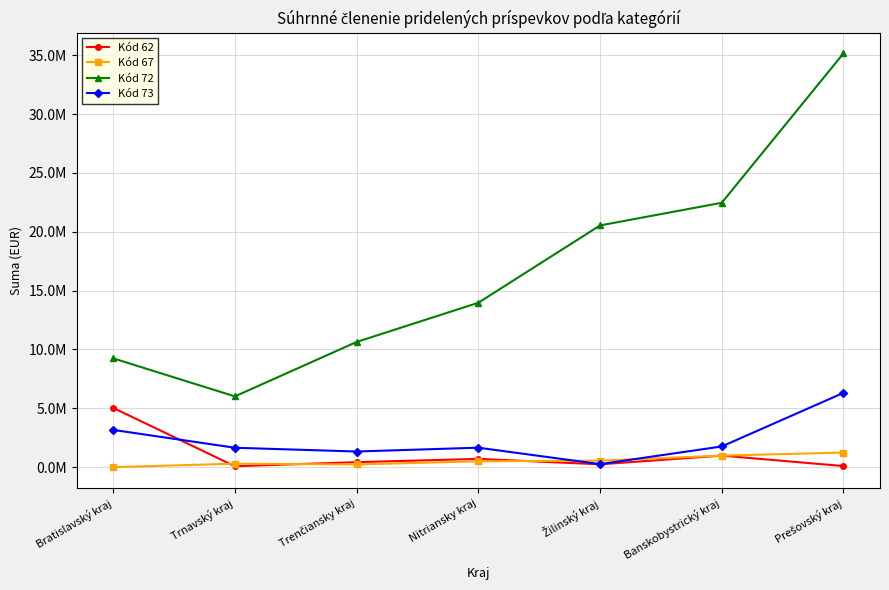

What are all the series names shown in the legend?

Kód 62, Kód 67, Kód 72, Kód 73